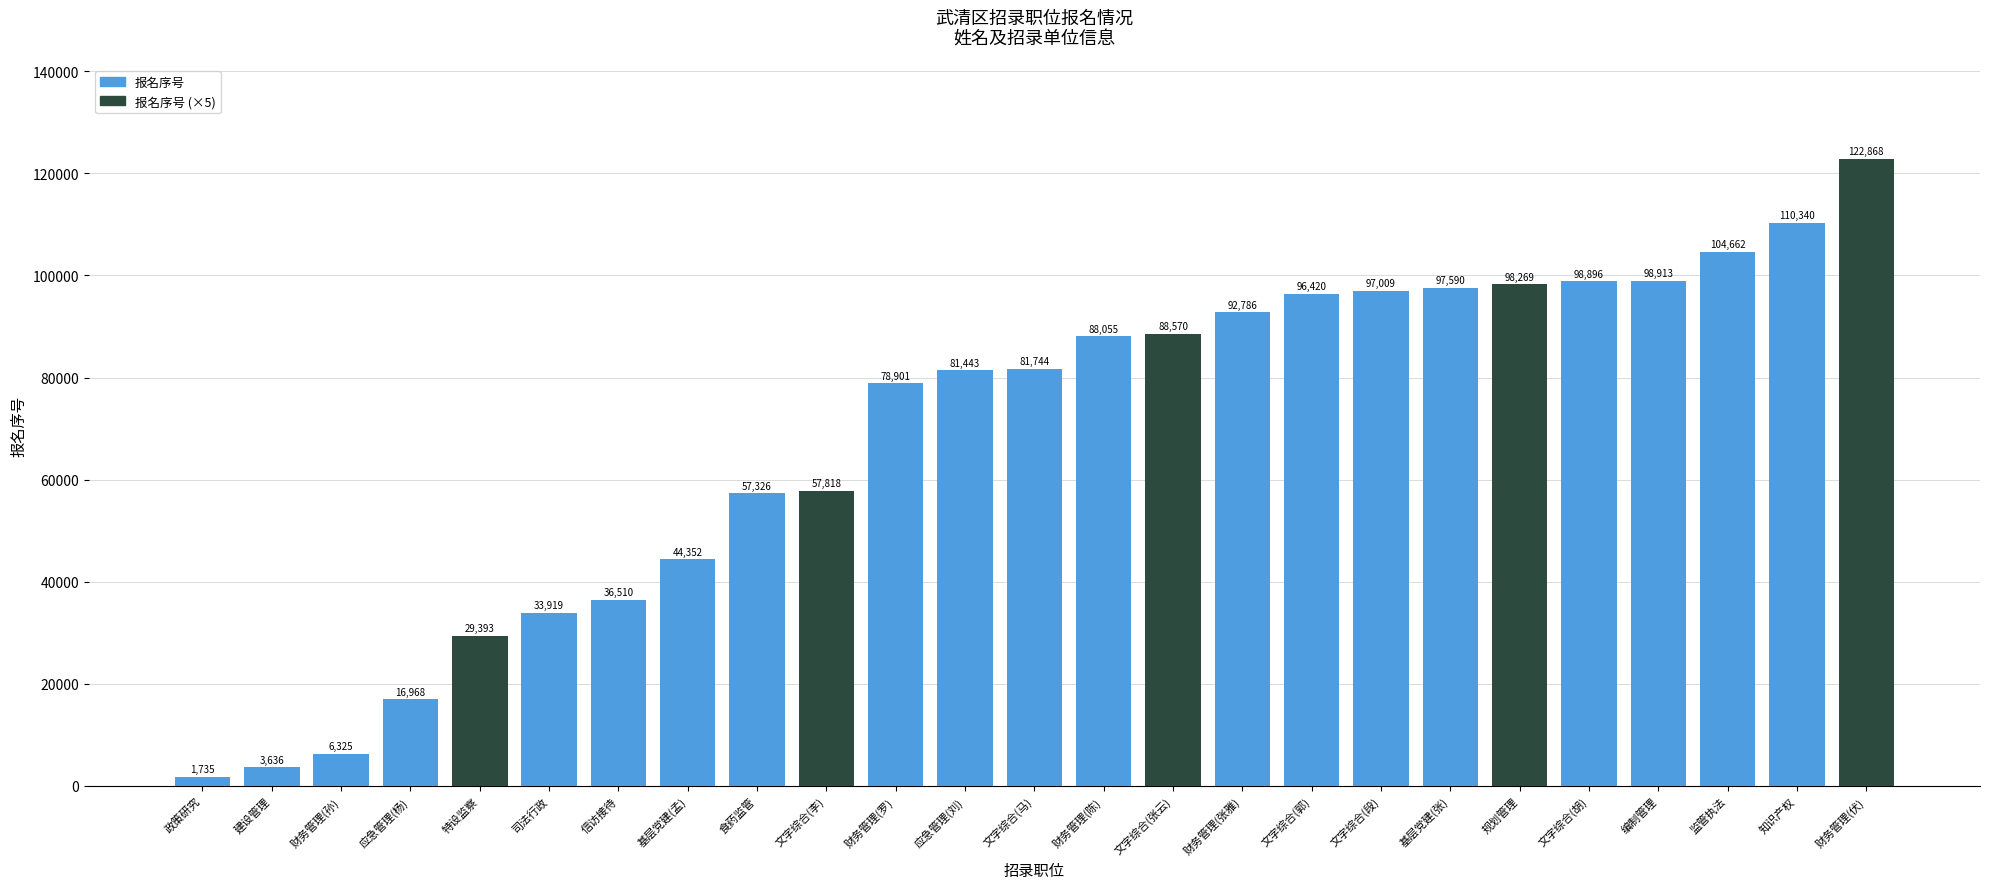

Are the bars horizontal?

No